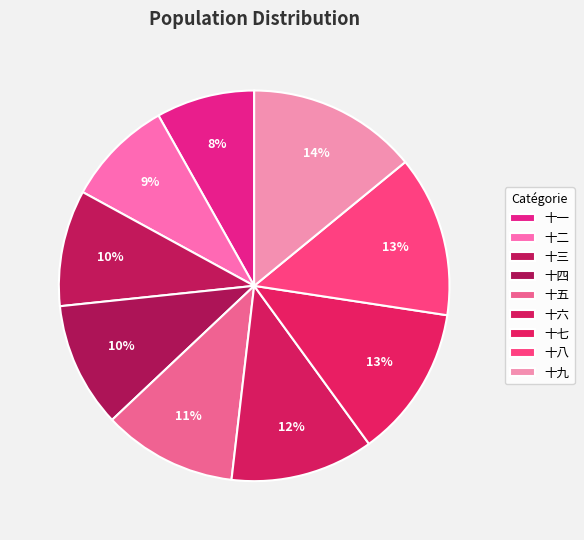

How many slices are in this pie chart?

9